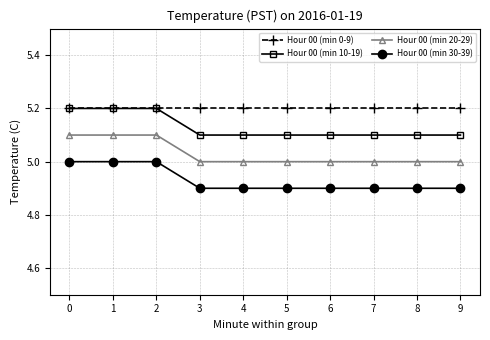

Reading left to right, extract all data points from this chart.

Hour 00 (min 0-9): 0=5.2	1=5.2	2=5.2	3=5.2	4=5.2	5=5.2	6=5.2	7=5.2	8=5.2	9=5.2
Hour 00 (min 10-19): 0=5.2	1=5.2	2=5.2	3=5.1	4=5.1	5=5.1	6=5.1	7=5.1	8=5.1	9=5.1
Hour 00 (min 20-29): 0=5.1	1=5.1	2=5.1	3=5.0	4=5.0	5=5.0	6=5.0	7=5.0	8=5.0	9=5.0
Hour 00 (min 30-39): 0=5.0	1=5.0	2=5.0	3=4.9	4=4.9	5=4.9	6=4.9	7=4.9	8=4.9	9=4.9